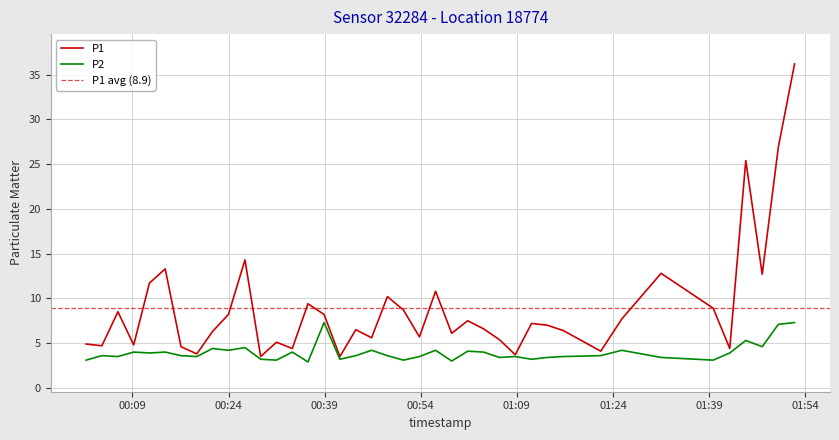

What is the value of the P1 point at the 25th from the left?

7.5